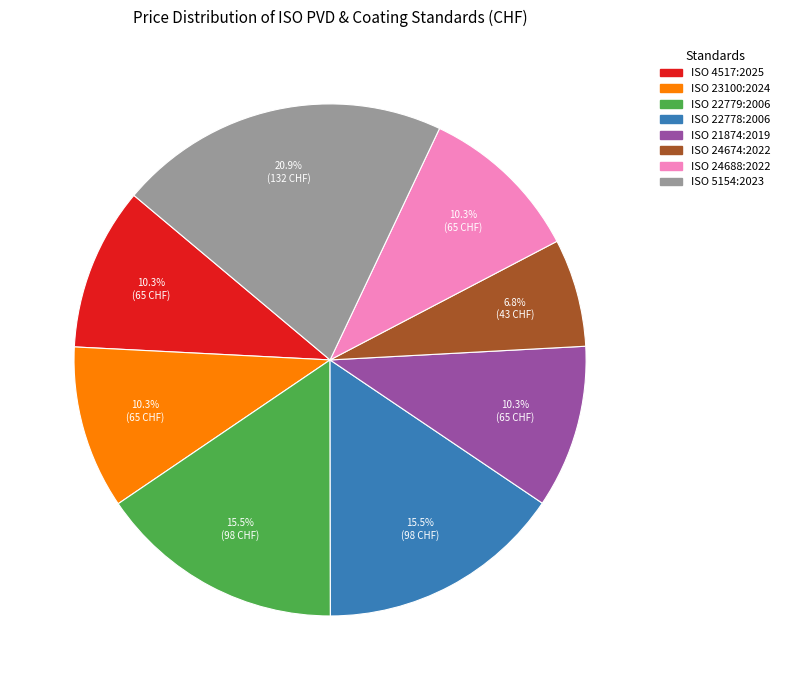

What percentage is NOT represented by ISO 22779:2006?

84.5%